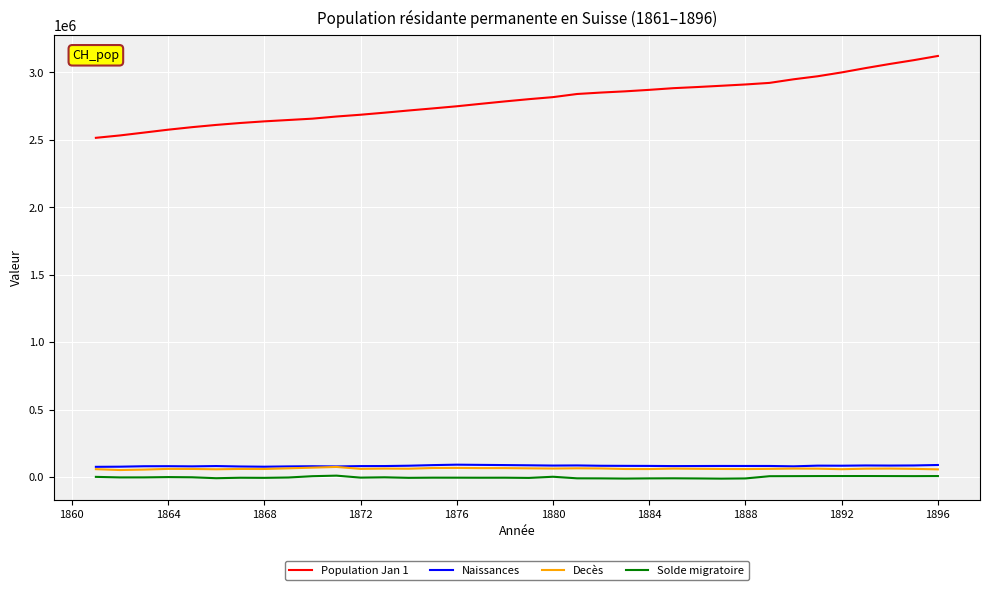

What is the maximum value shown in the chart?

3122589